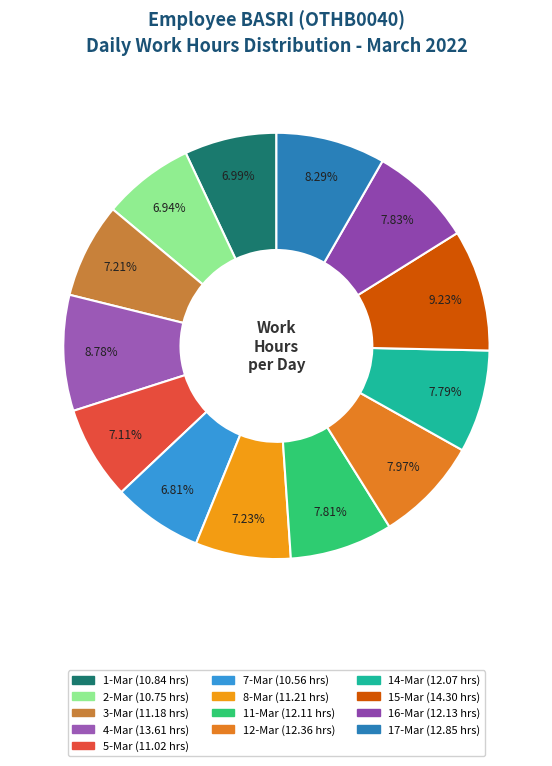

What is the change in value from 3-Mar to 12-Mar?

+1.2